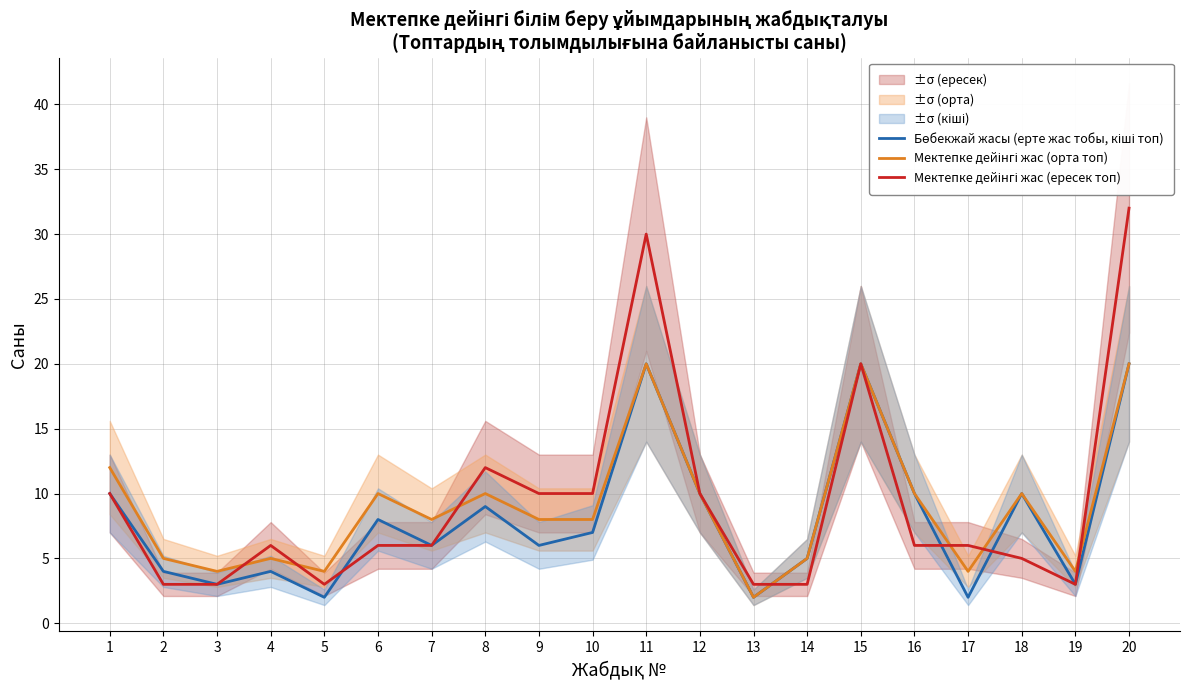

How many lines are shown in the chart?

3